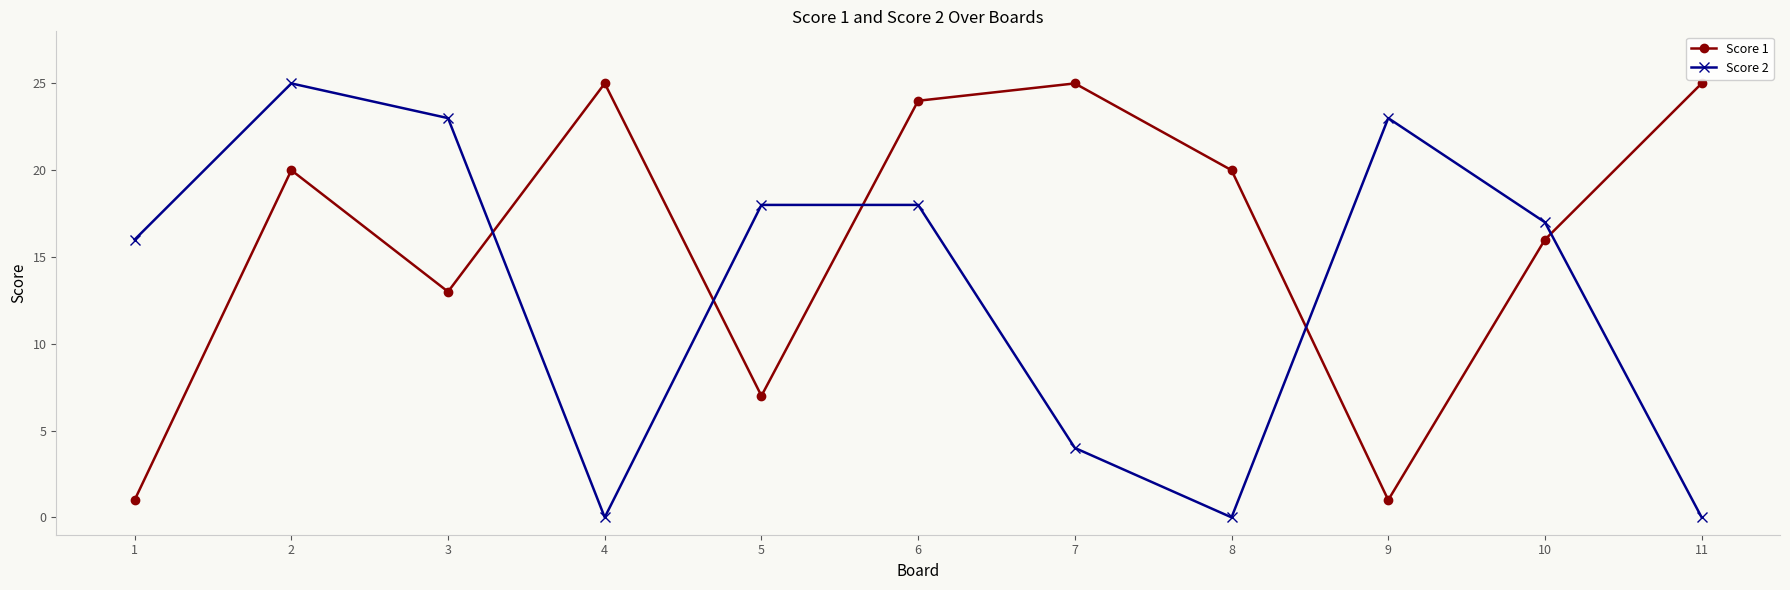

What is the value of the Score 1 point at the 7th from the left?

25